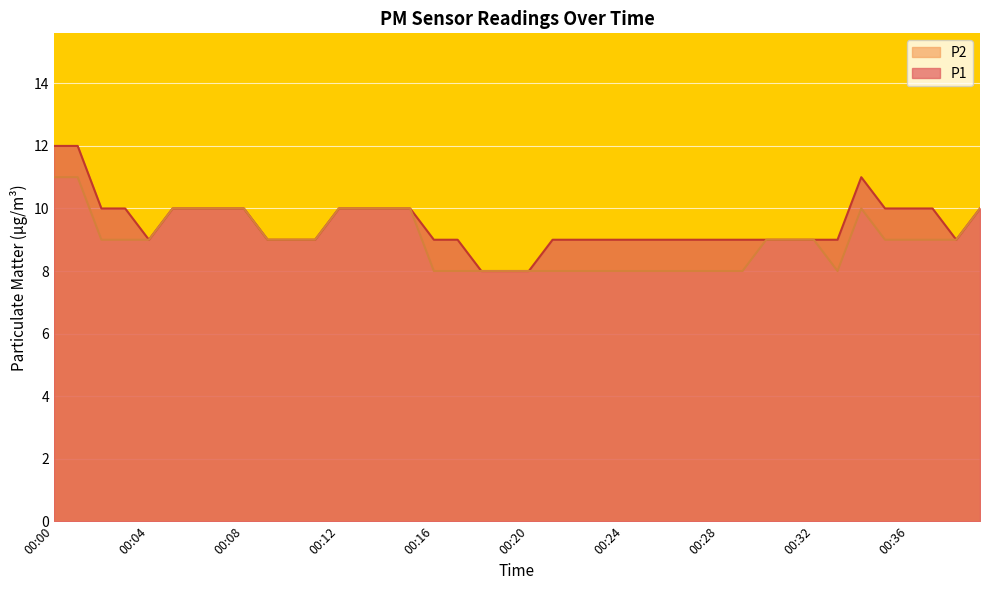

At which category does P2 reach its first local valley?

00:33